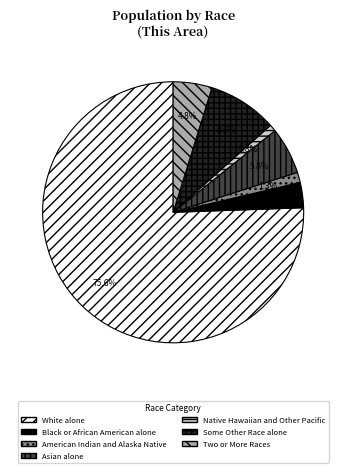

Between American Indian and Alaska Native and Black or African American alone, which is larger?

Black or African American alone